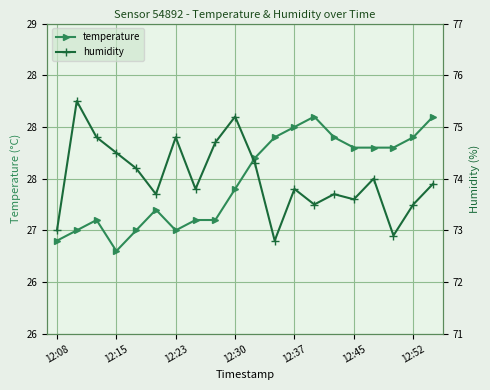

What are all the series names shown in the legend?

temperature, humidity